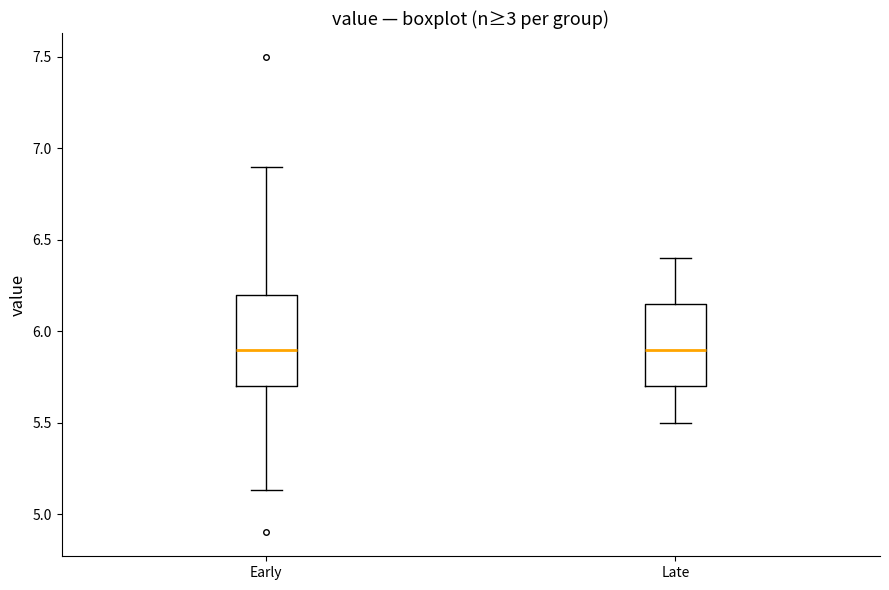

Reading left to right, transcribe this box plot: for each box, give where its median line is, the range the box spans, and where its two whiskers end, as read against the y-axis. The values are not printed on the chart, so give them approximately, as read against the axis.

Early: median 5.90, box 5.70 to 6.20, whiskers 5.15 to 6.90
Late: median 5.90, box 5.70 to 6.15, whiskers 5.50 to 6.40